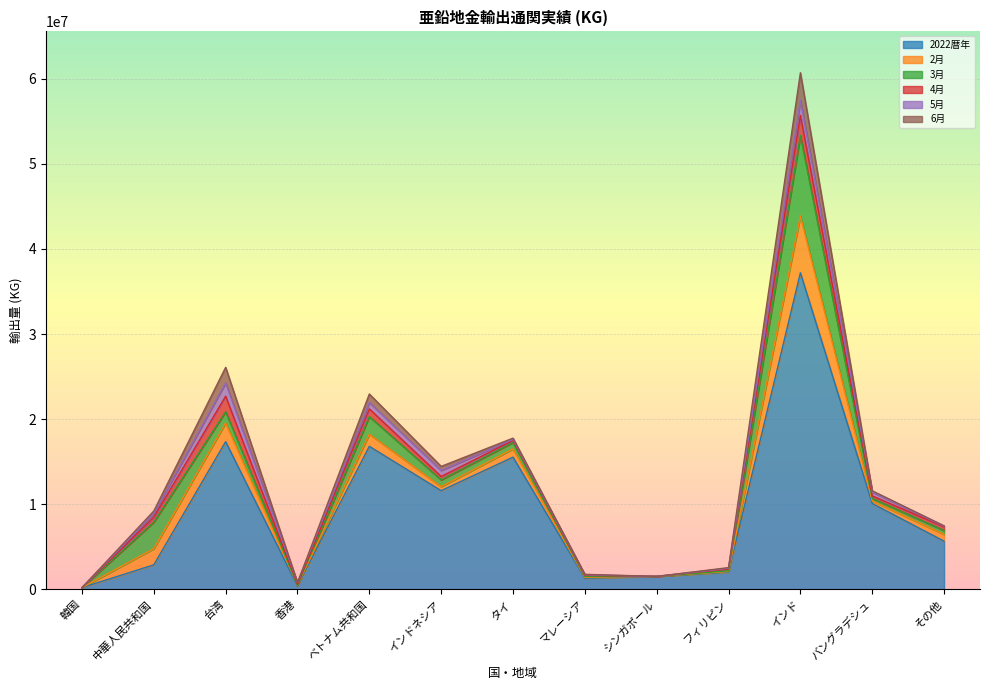

What is the sum of the 2月 values at フィリピン and インド?

6729996